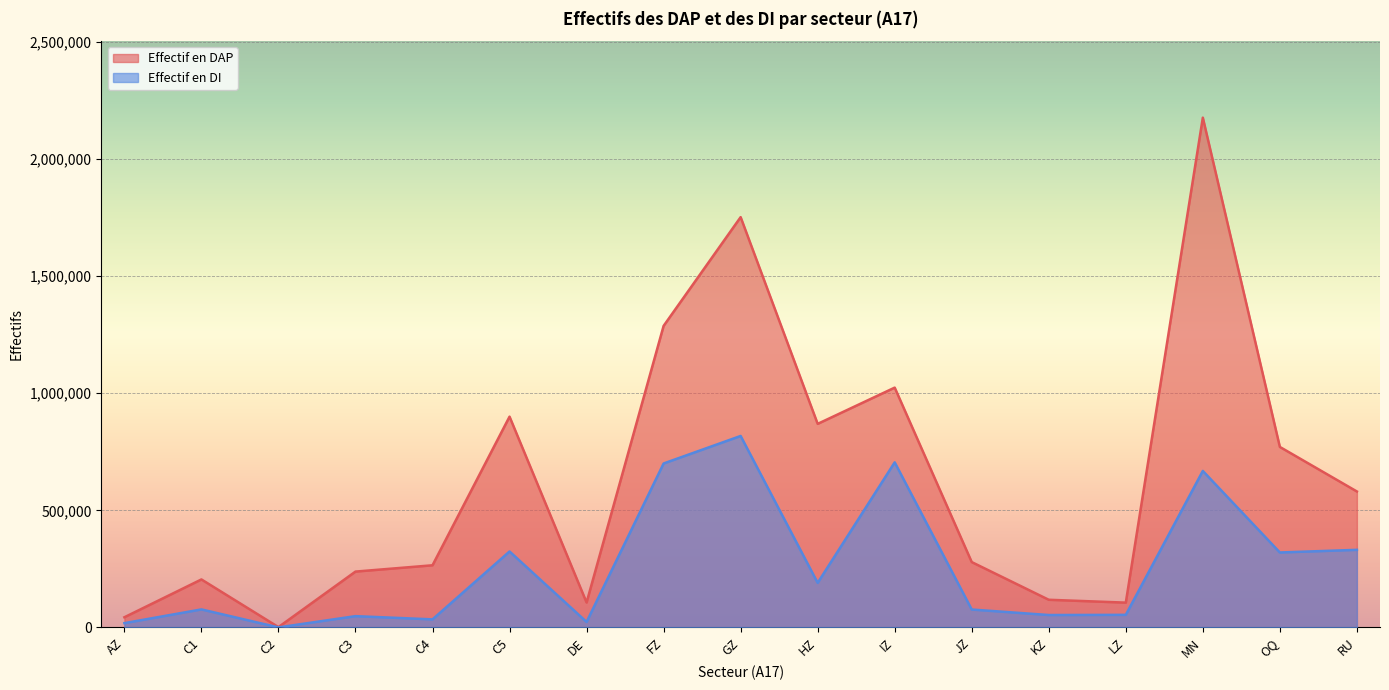

True or false: Effectif en DAP and Effectif en DI intersect in this chart.

False